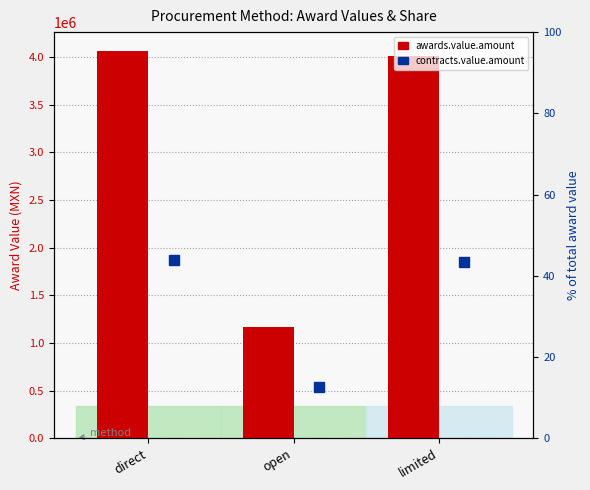

How many data points in awards.value.amount are above 4014808?

2